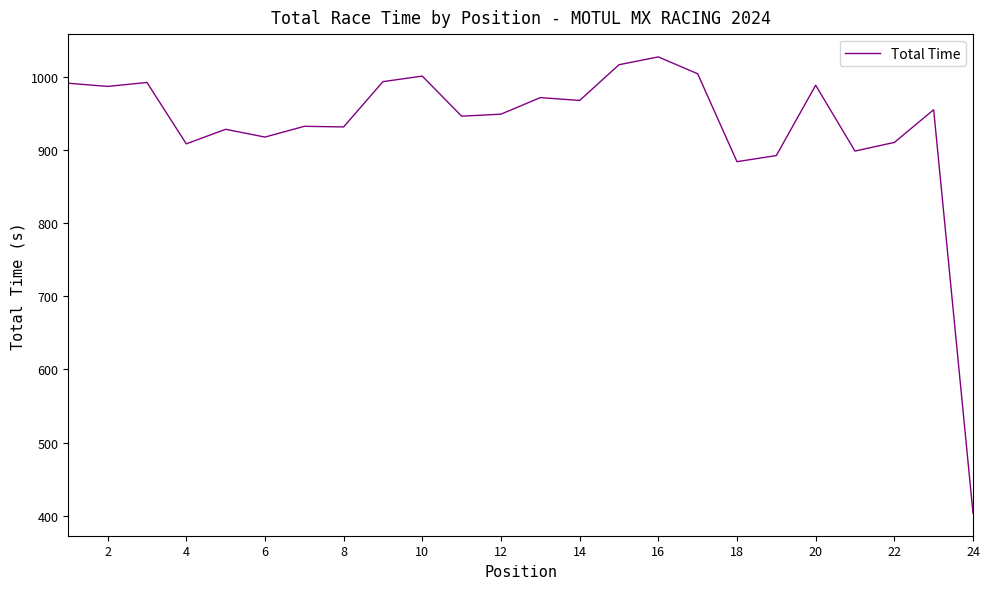

What is the difference between the maximum and minimum values?

623.4